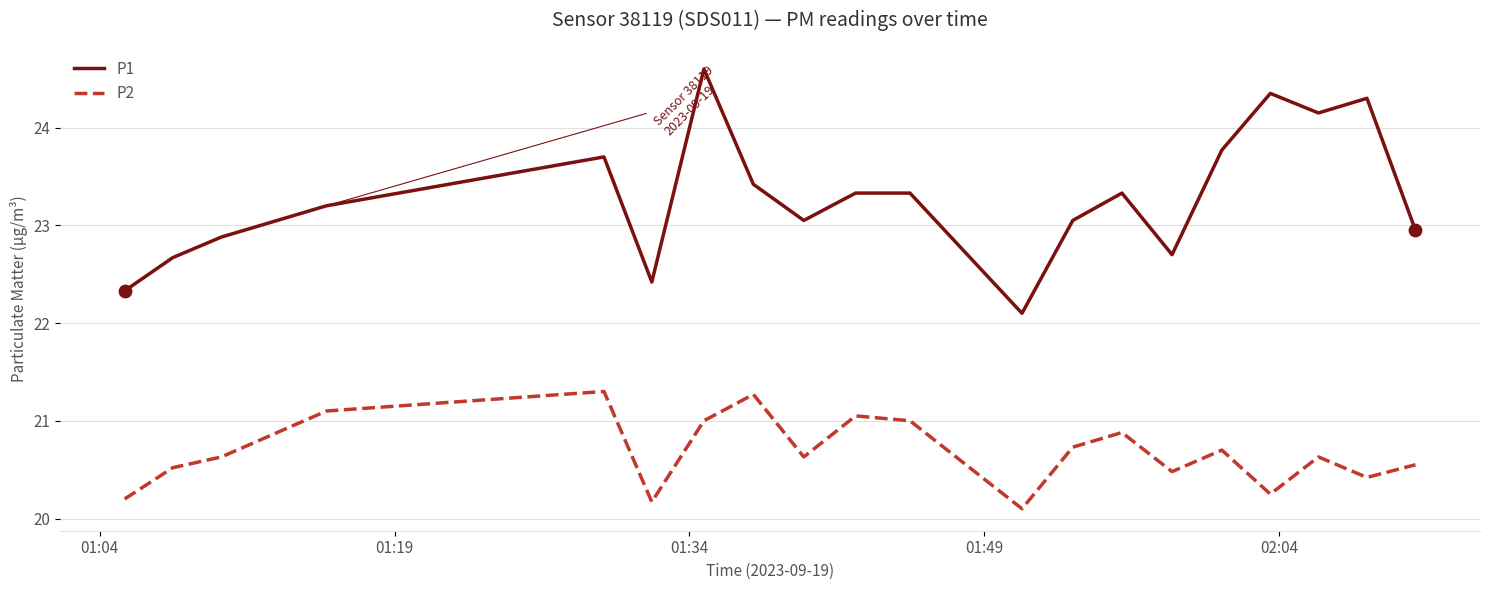

Which series has the largest total across all categories?

P1